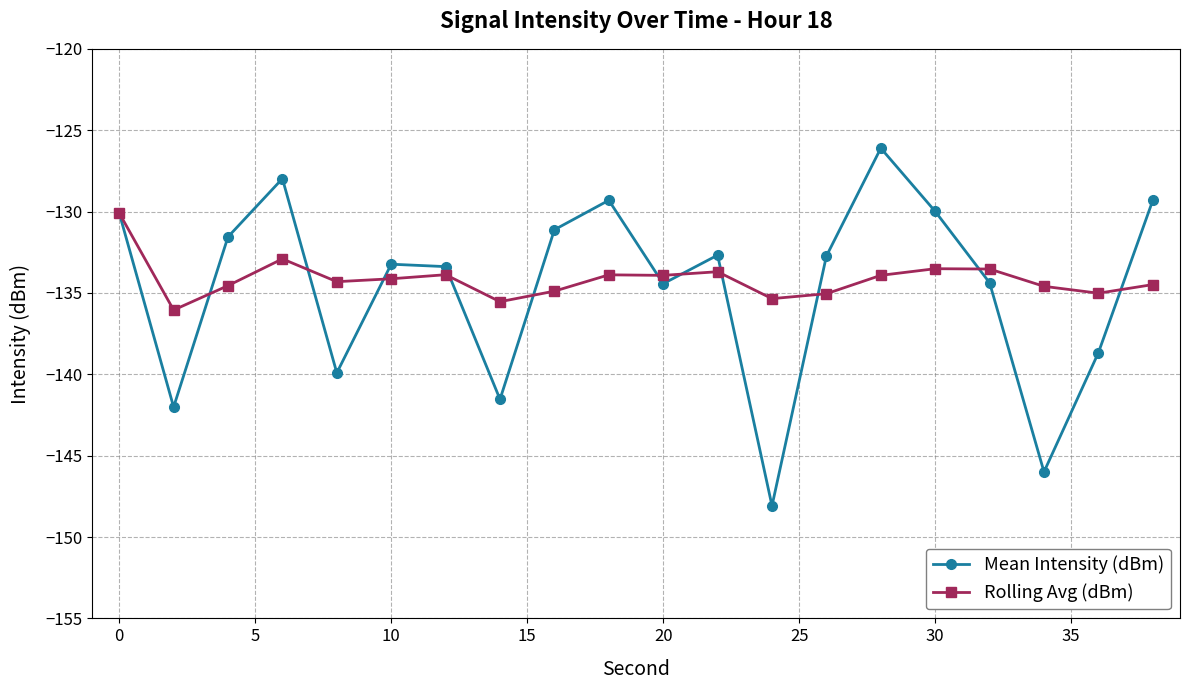

Does the chart have visible grid lines?

Yes